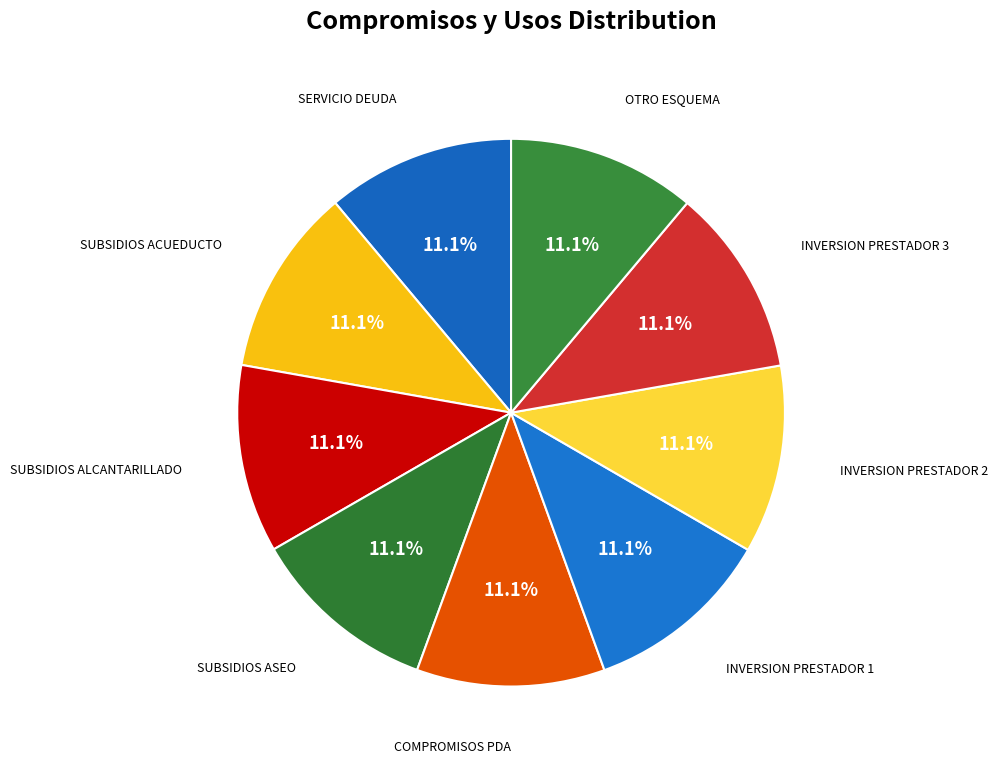

How many segments does this pie chart have?

9